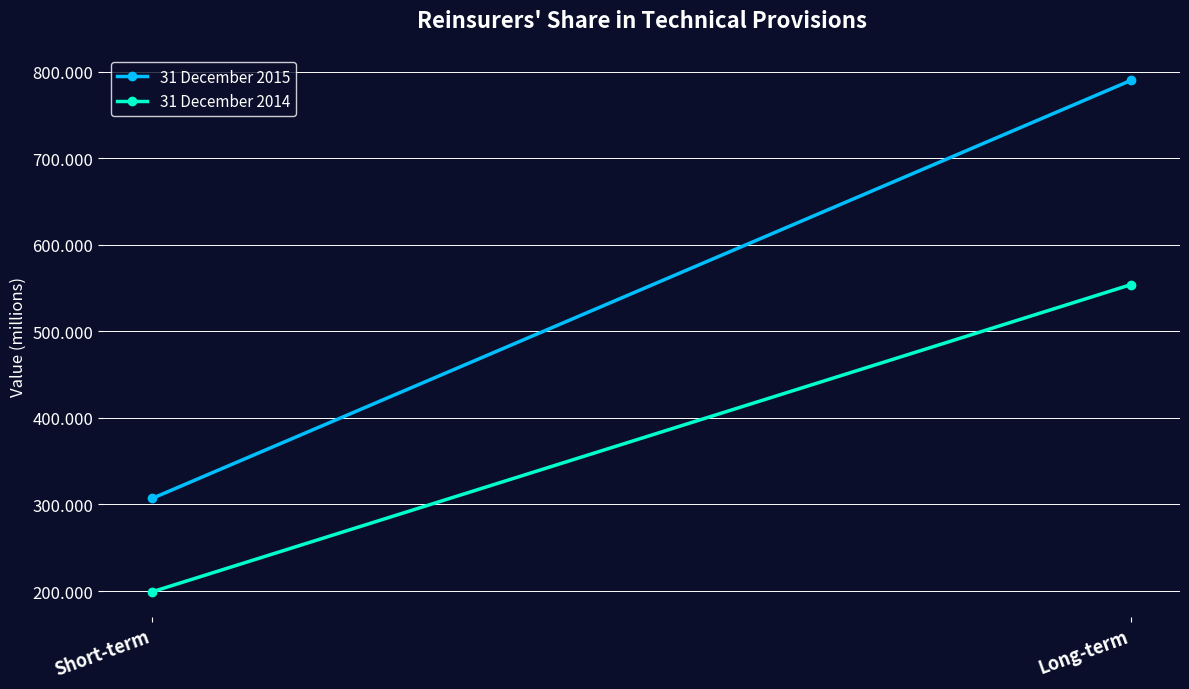

What is the approximate value of 31 December 2014 at Long-term?

554.0